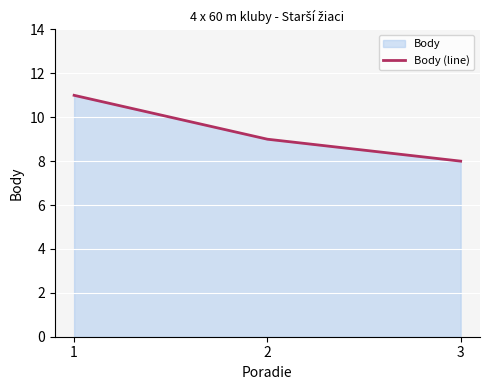

What is the change in value from 1 to 3?

-3